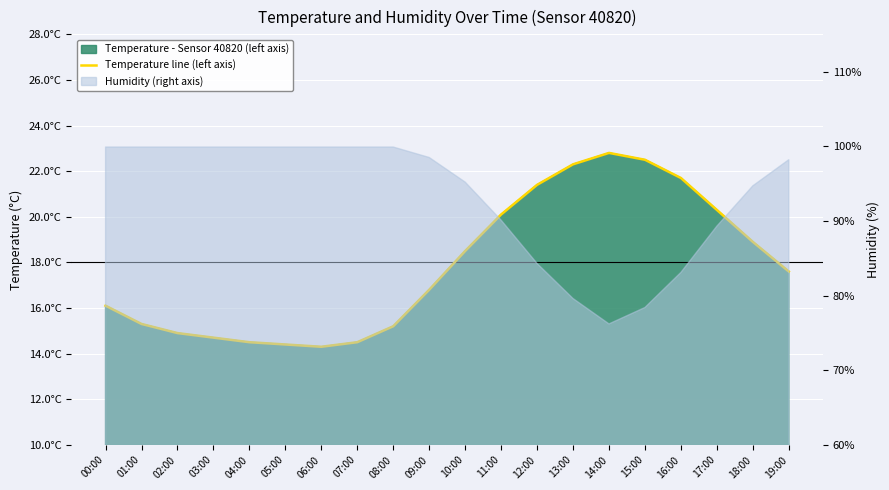

List the labels in order of value, largest first.

14:00, 15:00, 13:00, 16:00, 12:00, 17:00, 11:00, 18:00, 10:00, 19:00, 09:00, 00:00, 01:00, 08:00, 02:00, 03:00, 04:00, 07:00, 05:00, 06:00